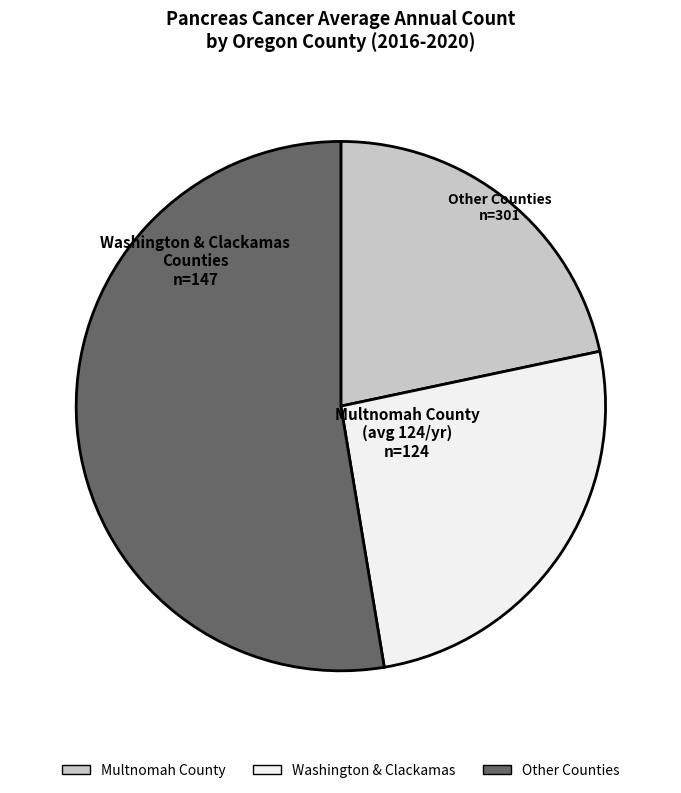

Is there a majority slice in this chart?

Yes